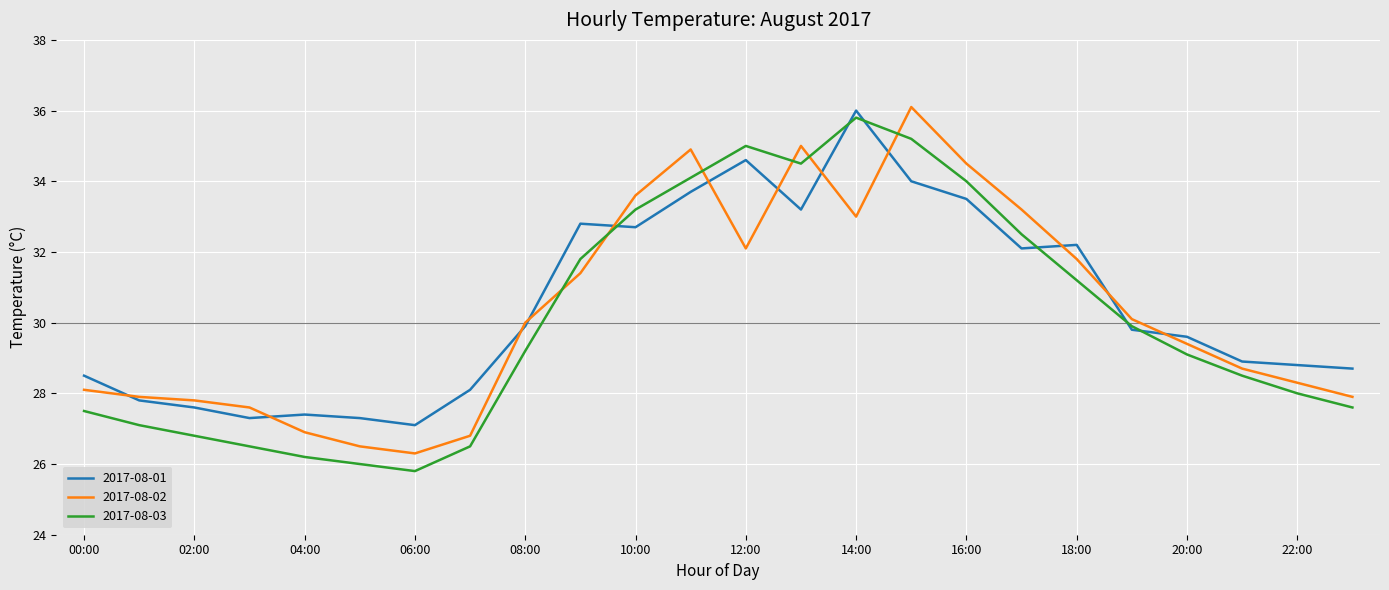

What is the difference between the maximum and minimum values in the 2017-08-01 series?

8.9